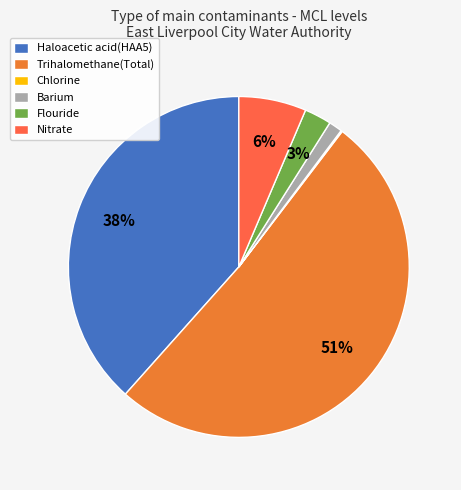

Does Nitrate account for over 50% of the chart?

No